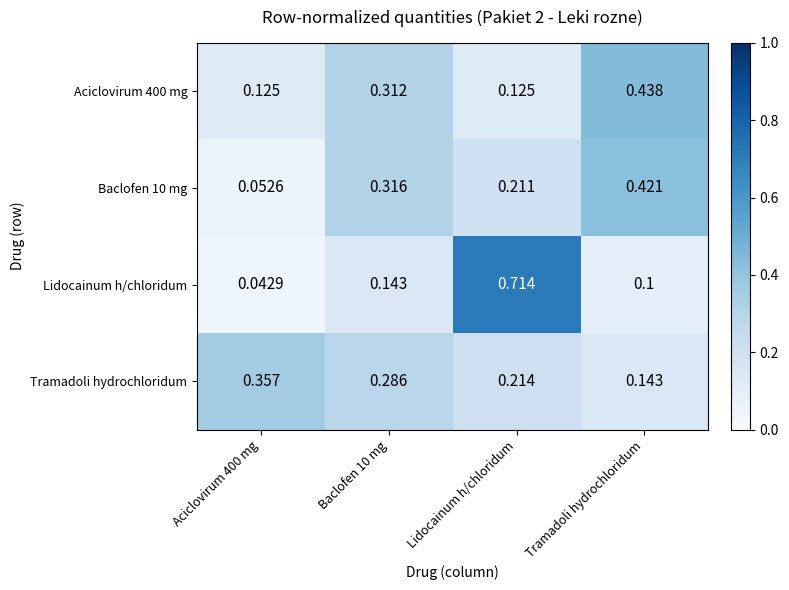

Rank the series at Lidocainum h/chloridum from highest to lowest value.

Lidocainum h/chloridum, Tramadoli hydrochloridum, Baclofen 10 mg, Aciclovirum 400 mg